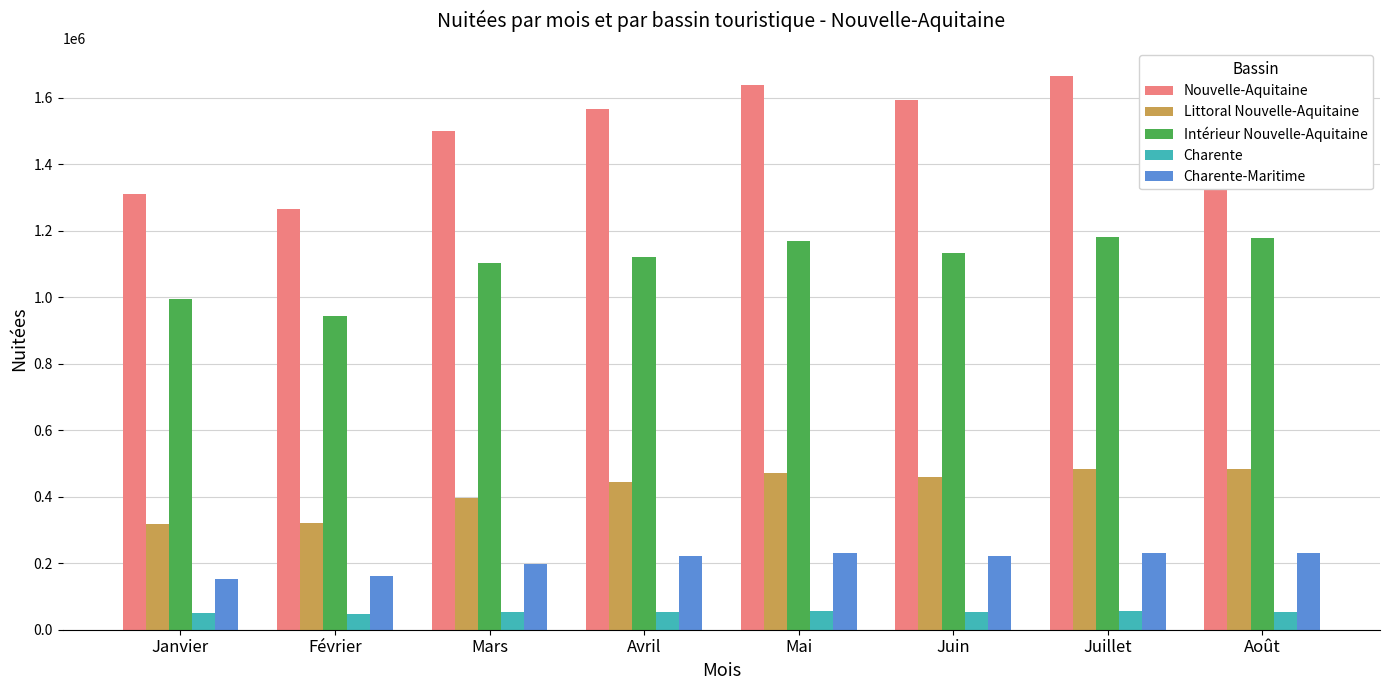

How many data points does each series have?

8